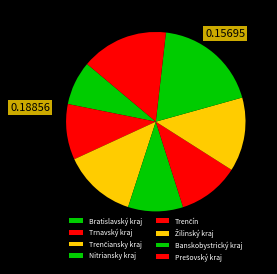

How many segments does this pie chart have?

8